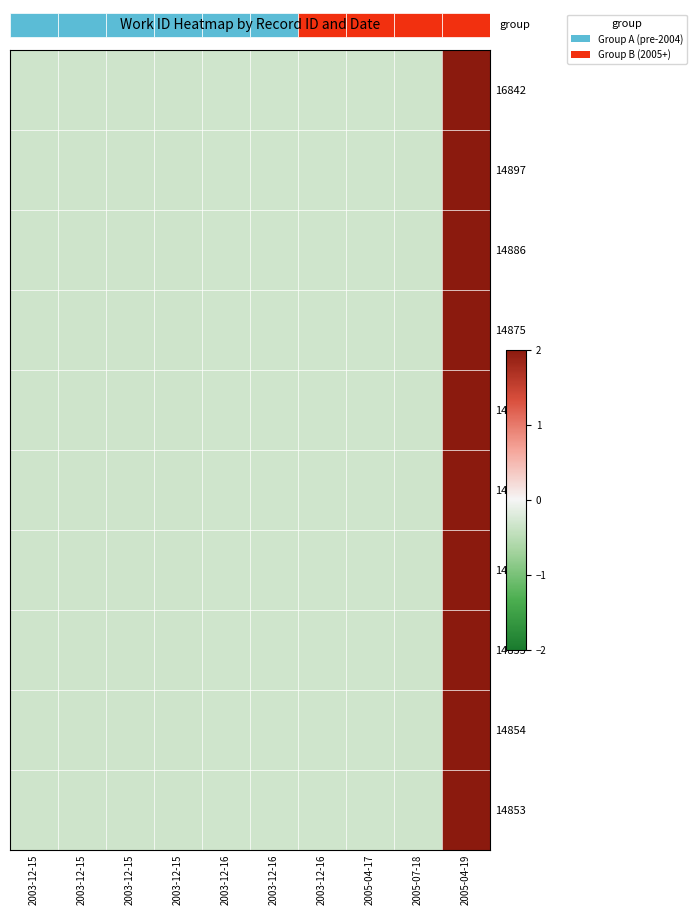

What is the total value across all series at 2003-12-15?

-3.4